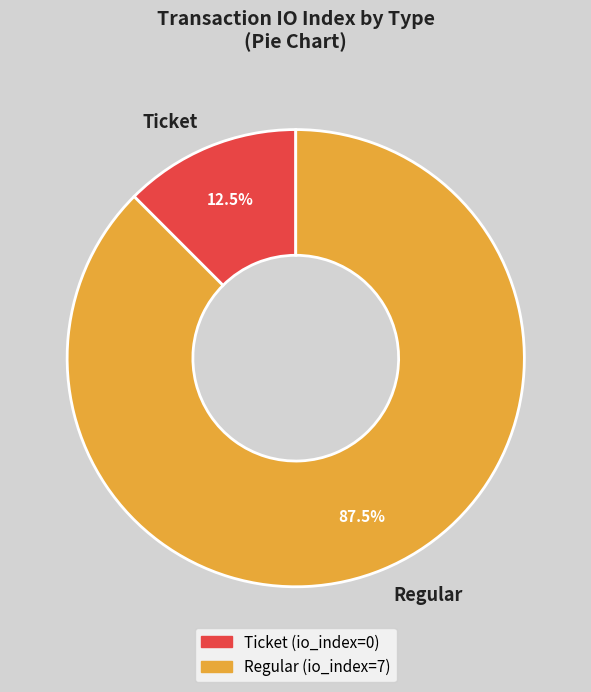

What percentage do Ticket and Regular together represent?

100.0%